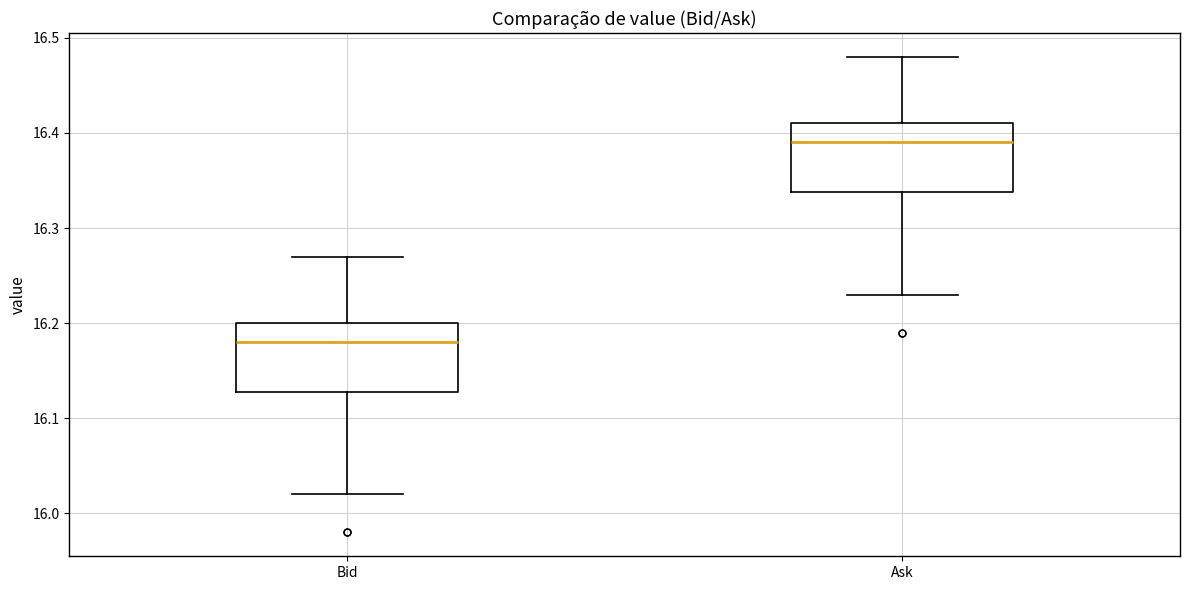

Where is the upper edge of the box for Bid on the y-axis? The values are not printed on the chart, so give them approximately, as read against the axis.

16.20